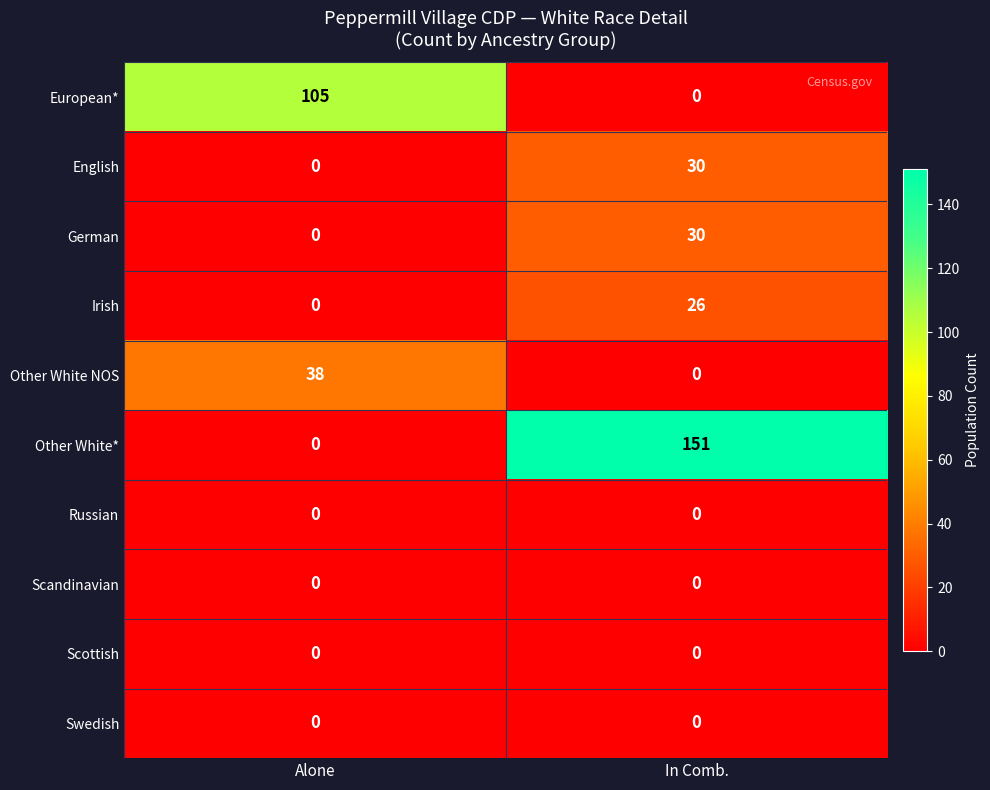

What is the difference between the maximum and minimum values in the Other White NOS series?

38